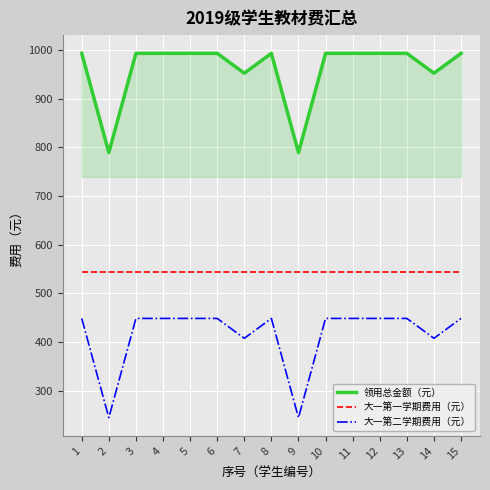

What is the difference between the highest and lowest values at 8?

544.2